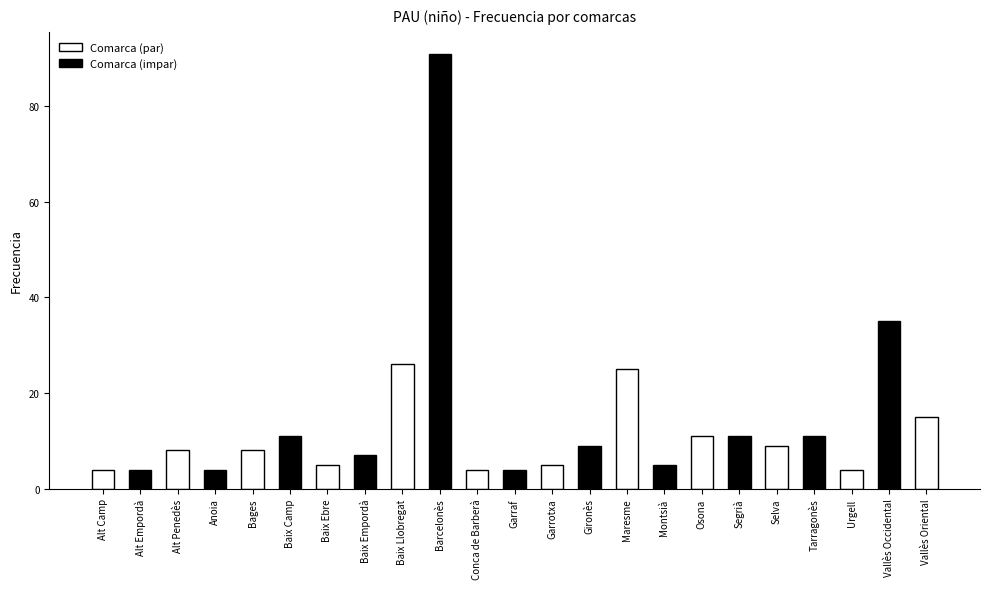

What is the difference between the maximum and minimum values?

87